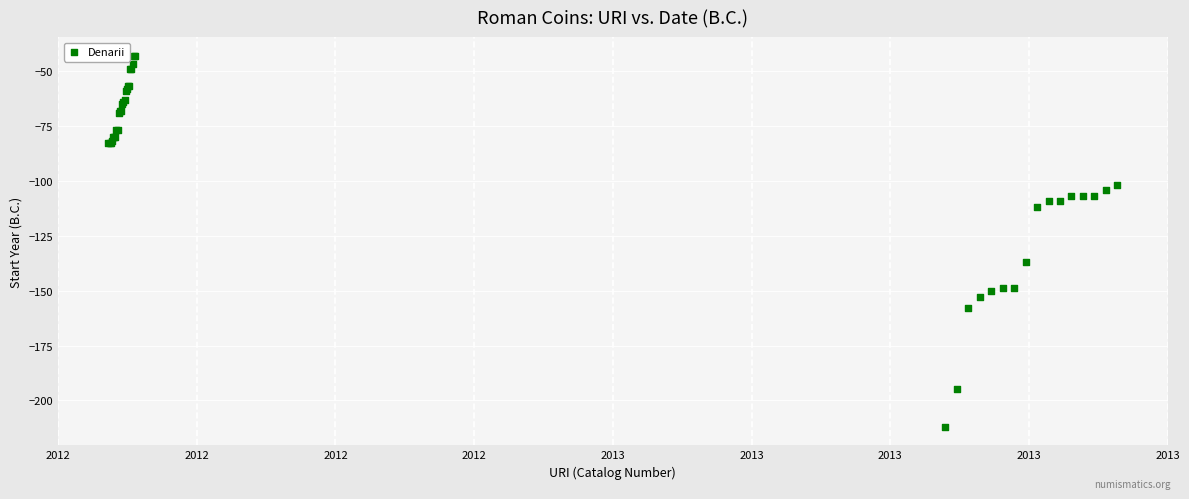

What Y value in the scatter plot is closest to -127?

-137